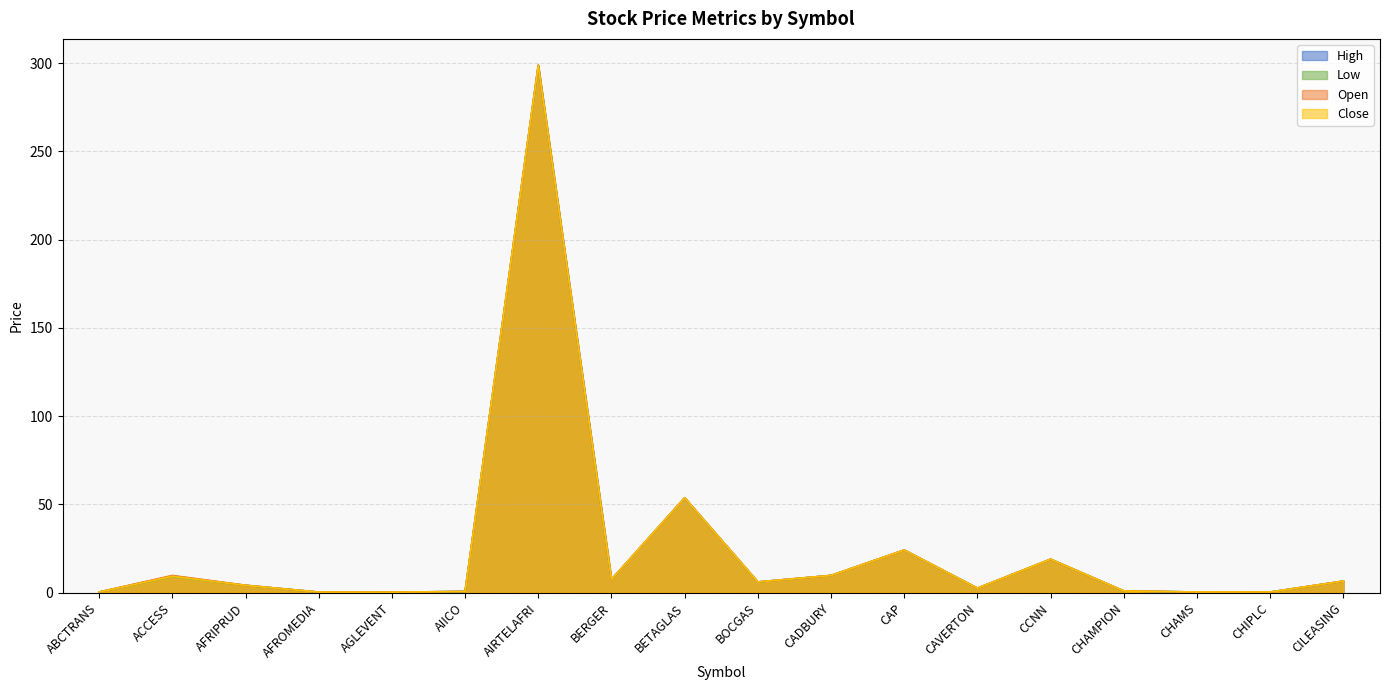

Reading left to right, extract all data points from this chart.

High: ABCTRANS=0.4	ACCESS=9.5	AFRIPRUD=4.2	AFROMEDIA=0.4	AGLEVENT=0.3	AIICO=0.7	AIRTELAFRI=298.8	BERGER=7.5	BETAGLAS=53.8	BOCGAS=6.1	CADBURY=9.8	CAP=24.2	CAVERTON=2.6	CCNN=19.0	CHAMPION=1.0	CHAMS=0.4	CHIPLC=0.4	CILEASING=6.6
Low: ABCTRANS=0.4	ACCESS=9.2	AFRIPRUD=4.2	AFROMEDIA=0.4	AGLEVENT=0.3	AIICO=0.7	AIRTELAFRI=298.8	BERGER=7.5	BETAGLAS=53.8	BOCGAS=6.1	CADBURY=9.8	CAP=24.2	CAVERTON=2.6	CCNN=19.0	CHAMPION=1.0	CHAMS=0.4	CHIPLC=0.4	CILEASING=6.6
Open: ABCTRANS=0.4	ACCESS=9.8	AFRIPRUD=4.3	AFROMEDIA=0.4	AGLEVENT=0.3	AIICO=0.8	AIRTELAFRI=298.8	BERGER=7.5	BETAGLAS=53.8	BOCGAS=6.1	CADBURY=9.8	CAP=24.2	CAVERTON=2.6	CCNN=19.0	CHAMPION=1.0	CHAMS=0.4	CHIPLC=0.4	CILEASING=6.6
Close: ABCTRANS=0.4	ACCESS=9.3	AFRIPRUD=4.2	AFROMEDIA=0.4	AGLEVENT=0.3	AIICO=0.7	AIRTELAFRI=298.8	BERGER=7.5	BETAGLAS=53.8	BOCGAS=6.1	CADBURY=9.8	CAP=24.2	CAVERTON=2.6	CCNN=19.0	CHAMPION=1.0	CHAMS=0.4	CHIPLC=0.4	CILEASING=6.6